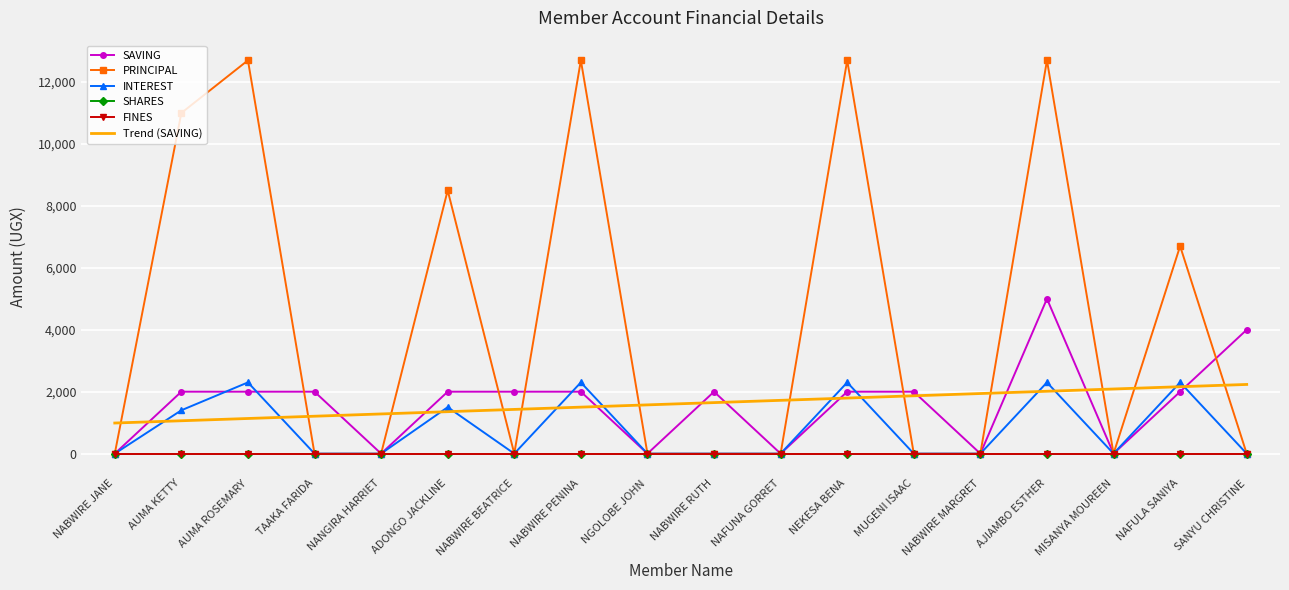

The value of SAVING at ADONGO JACKLINE is 2815. True or false?

False